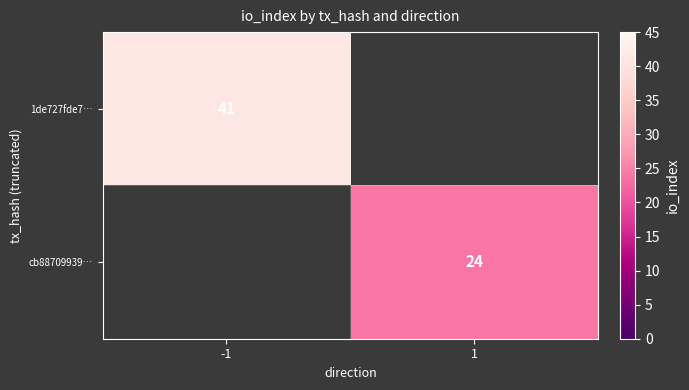

The value of cb88709939… at 1 is 8. True or false?

False